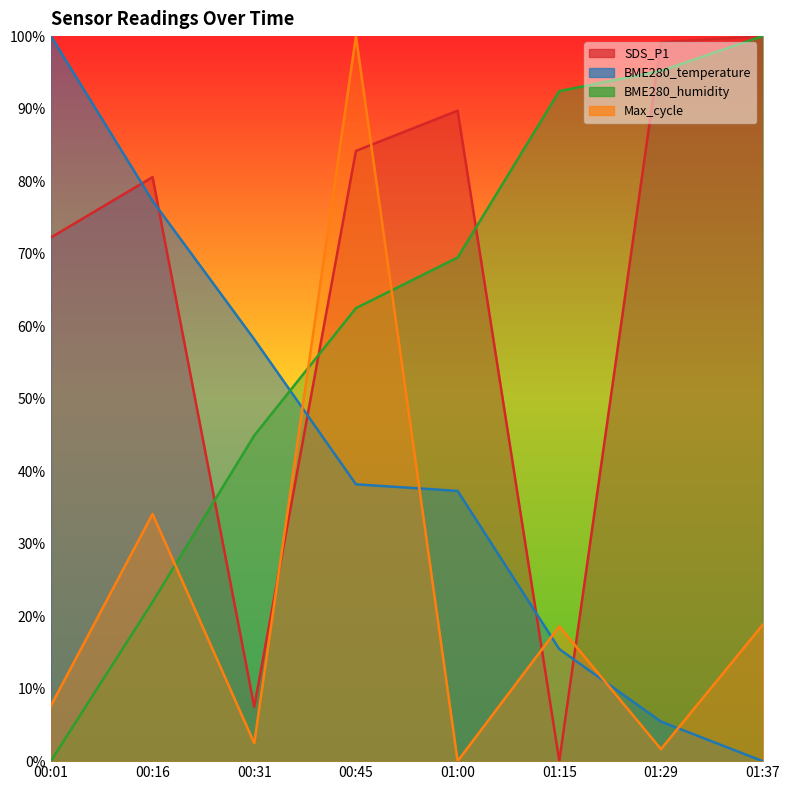

How many intersections are there between BME280_temperature and BME280_humidity?

1